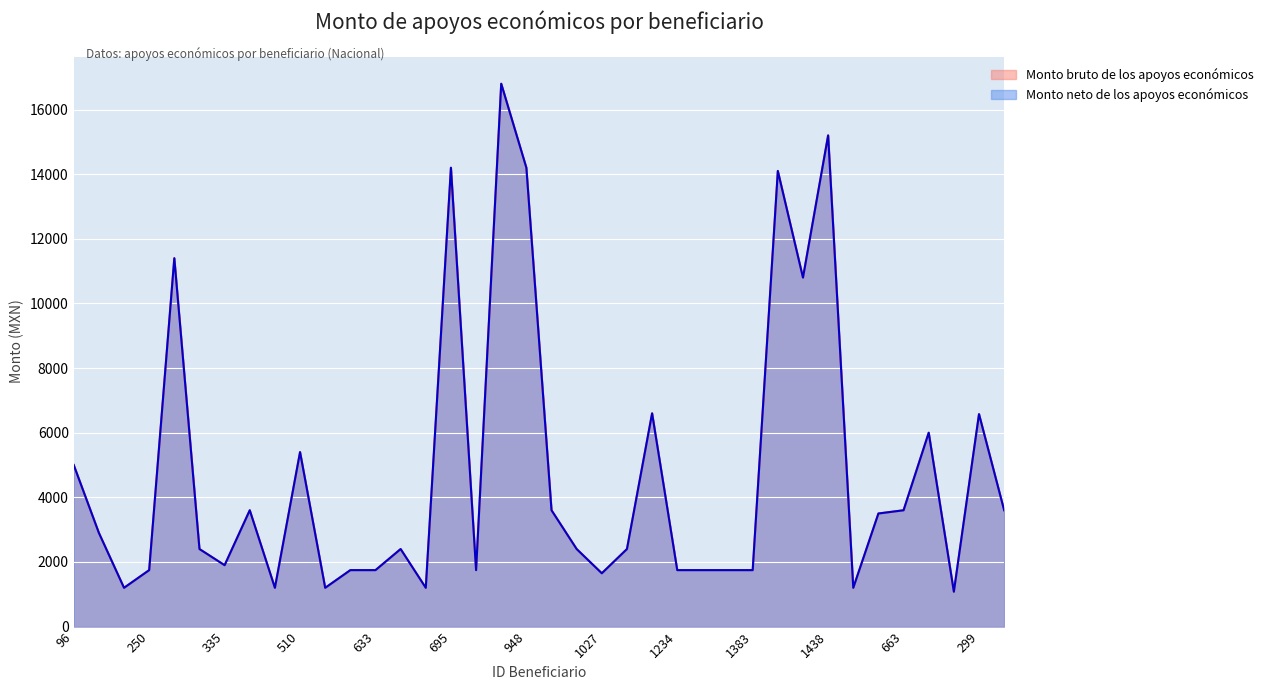

Read the Monto bruto de los apoyos económicos value at 1411.

10800.0